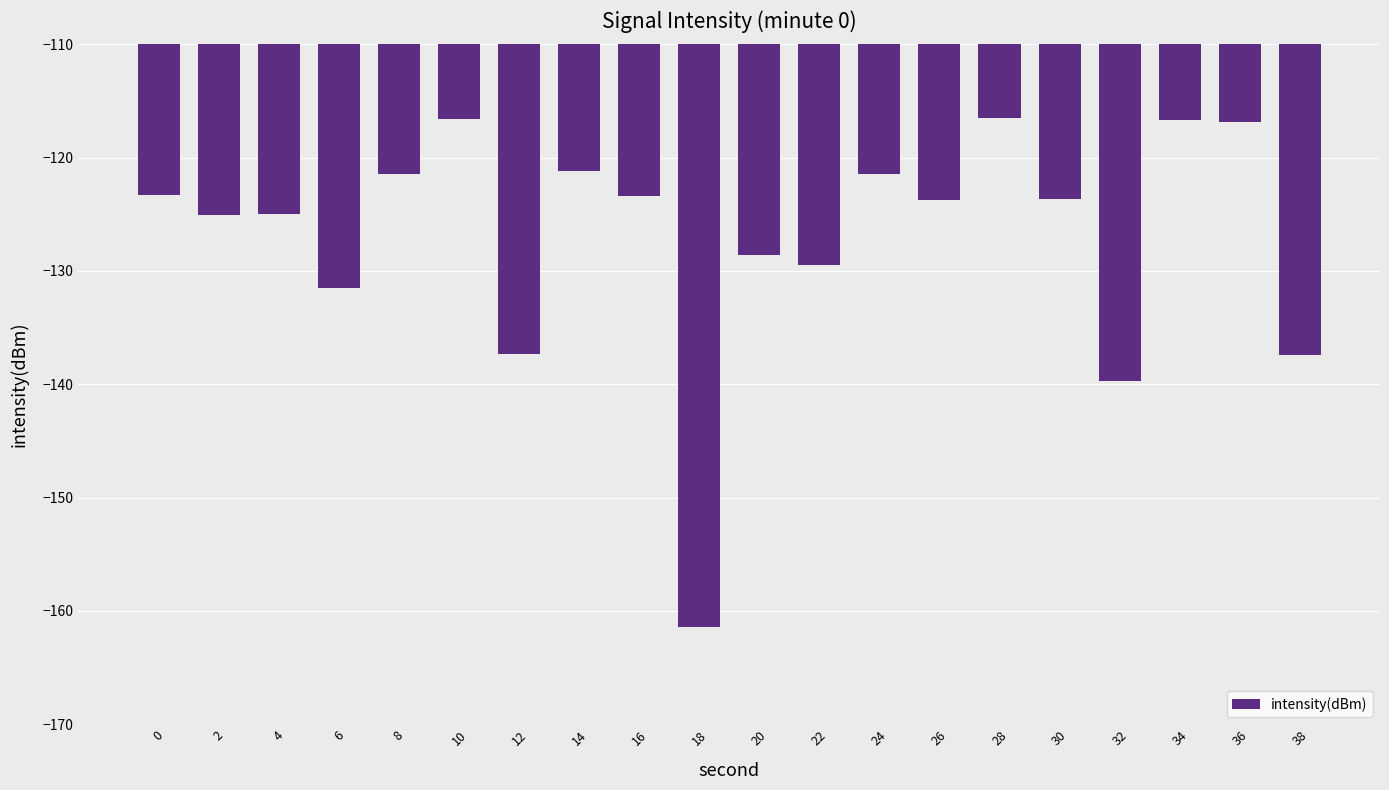

How many values exceed -123?

7